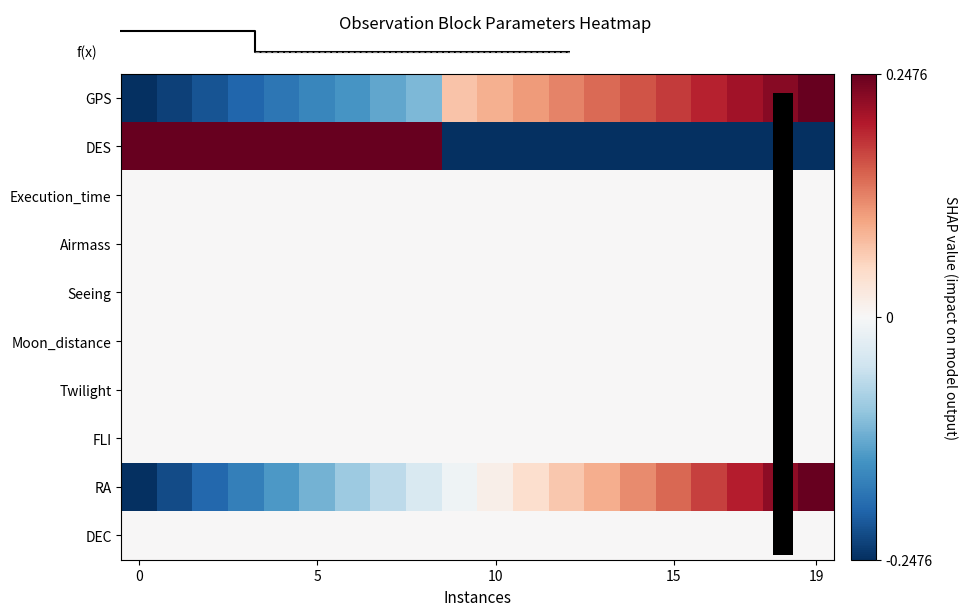

What is the spread (max minus min) of values at 6?

0.4